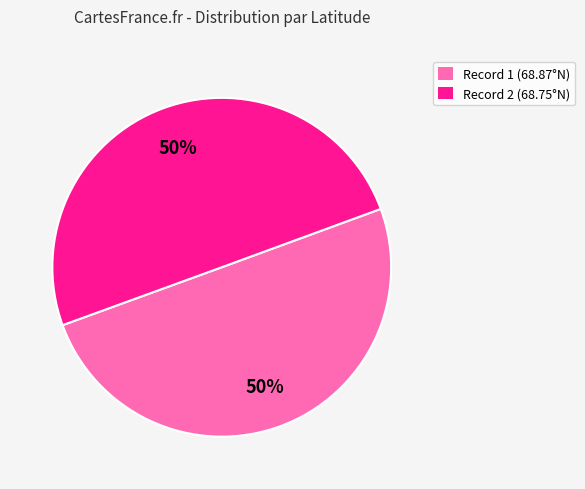

Is the sum of Record 2 (68.75°N) and Record 1 (68.87°N) greater than half?

Yes